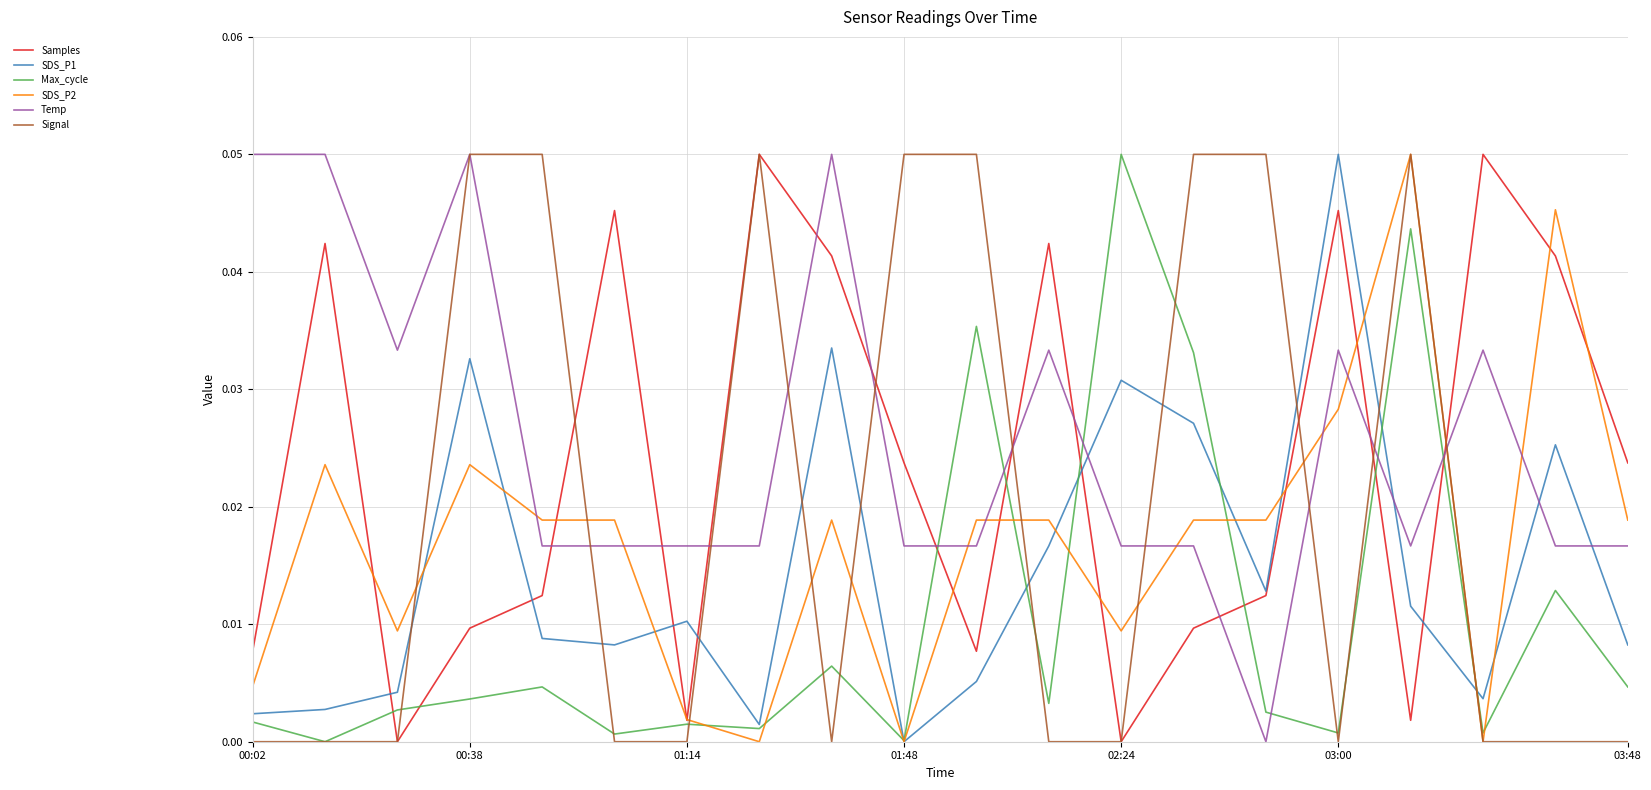

After their last crossing, which series has the higher values: Temp or SDS_P1?

Temp